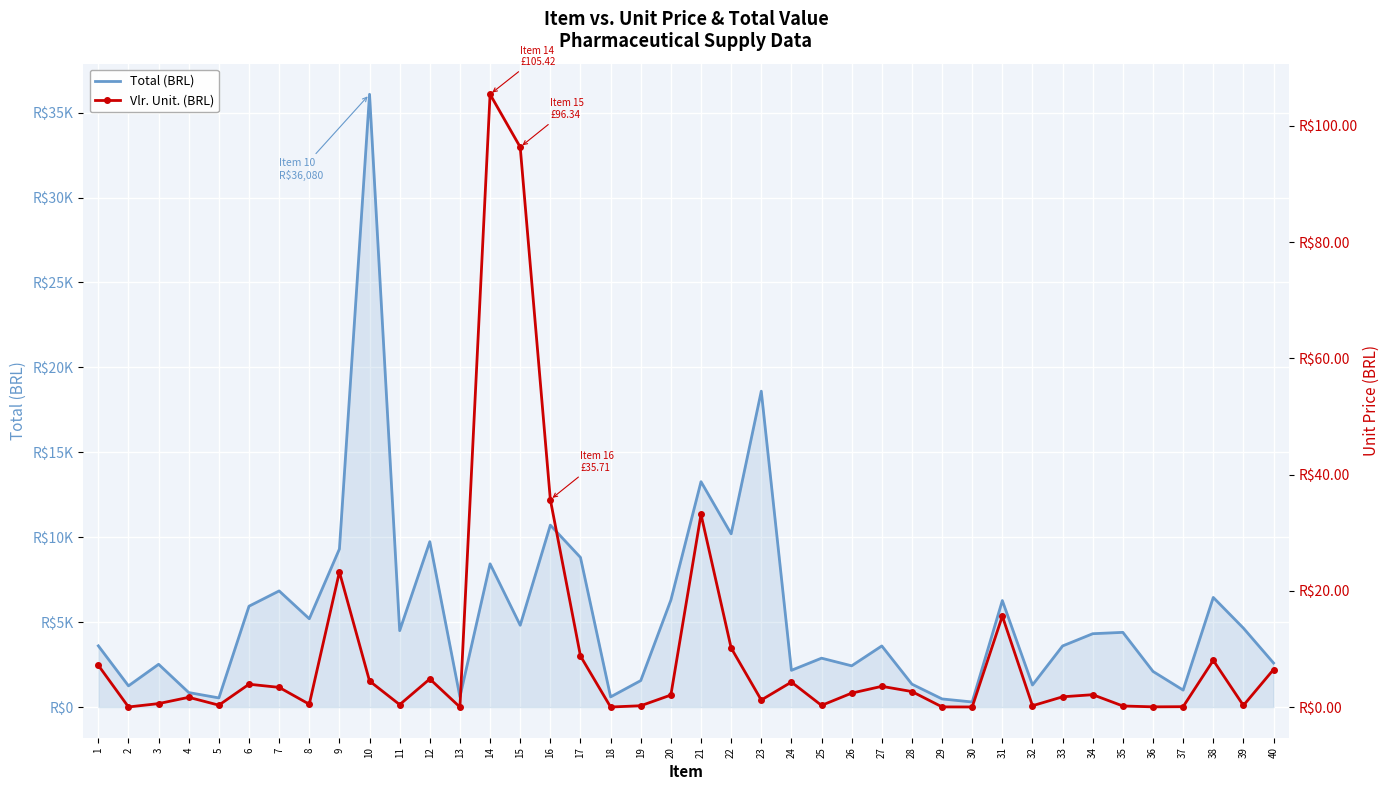

What is the difference between the Vlr. Unit. (BRL) values at 5 and 4?

1.4